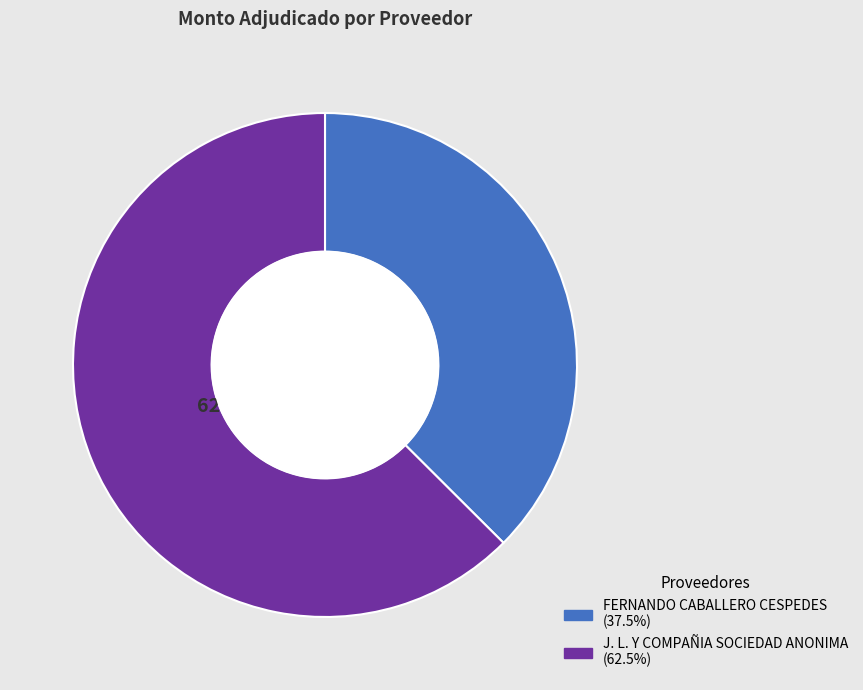

Is the sum of J. L. Y COMPAÑIA SOCIEDAD ANONIMA and FERNANDO CABALLERO CESPEDES greater than half?

Yes